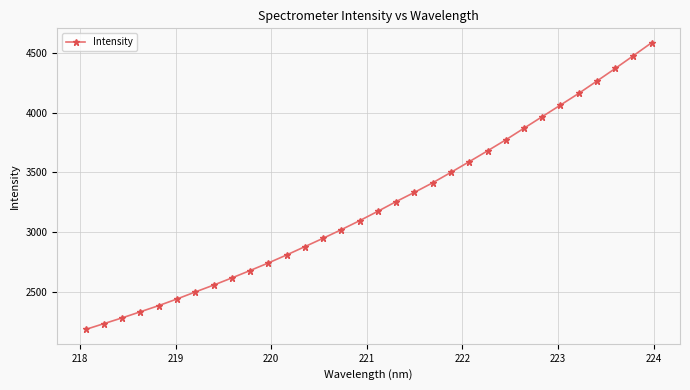

Count the number of categories in the chart.

32